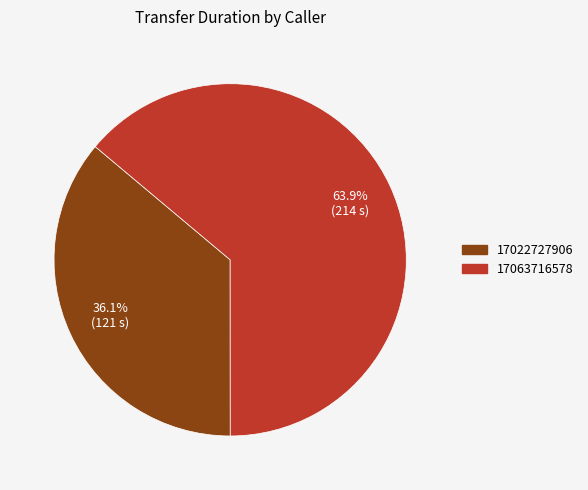

To the nearest percent, what percentage of the pie is 17063716578?

64%